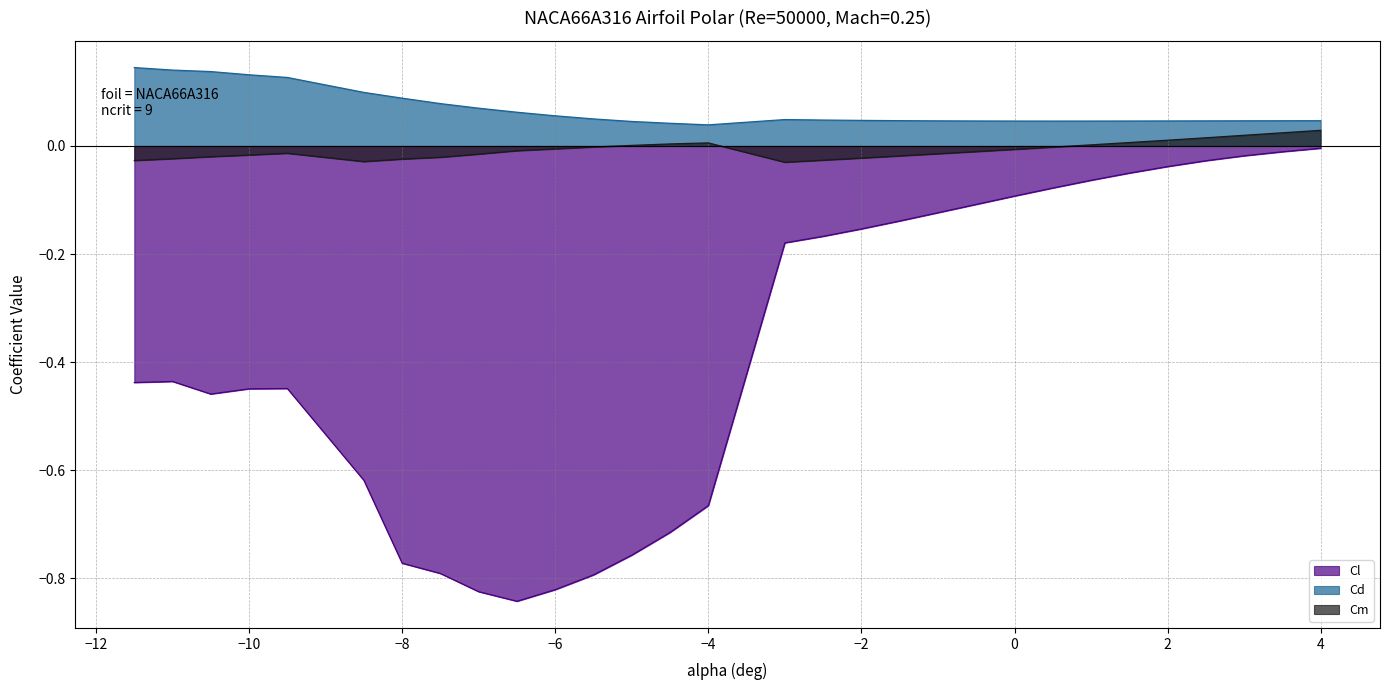

True or false: Cd and Cl cross at least once.

False